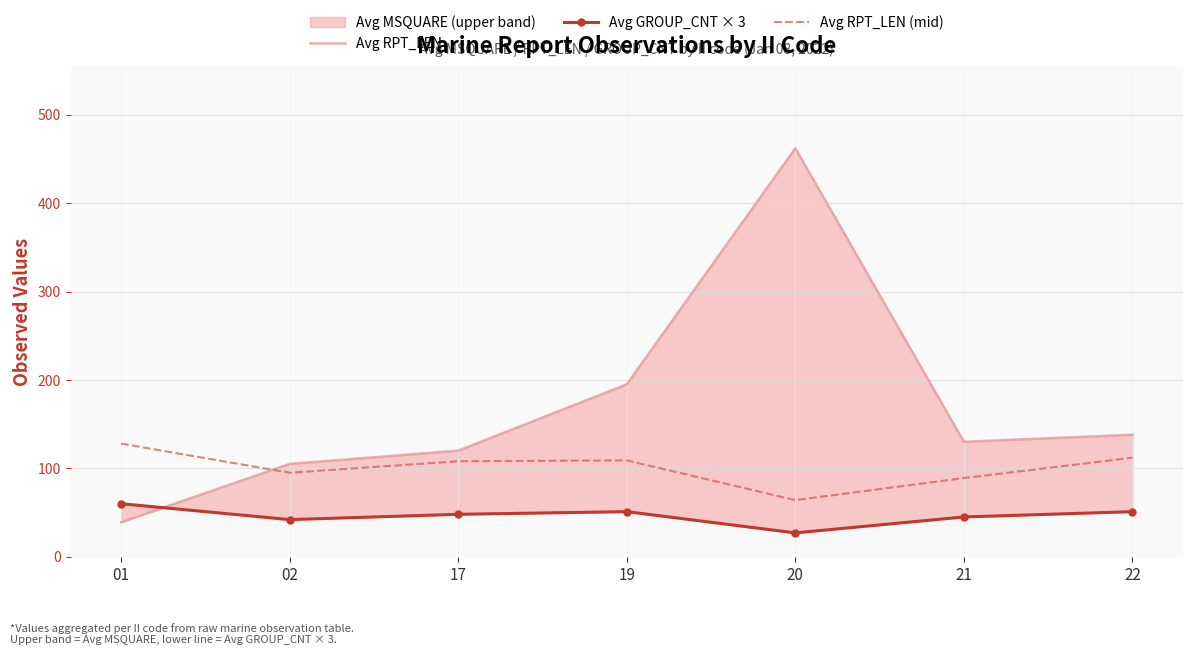

At how many categories does at least one series exceed 439?

1